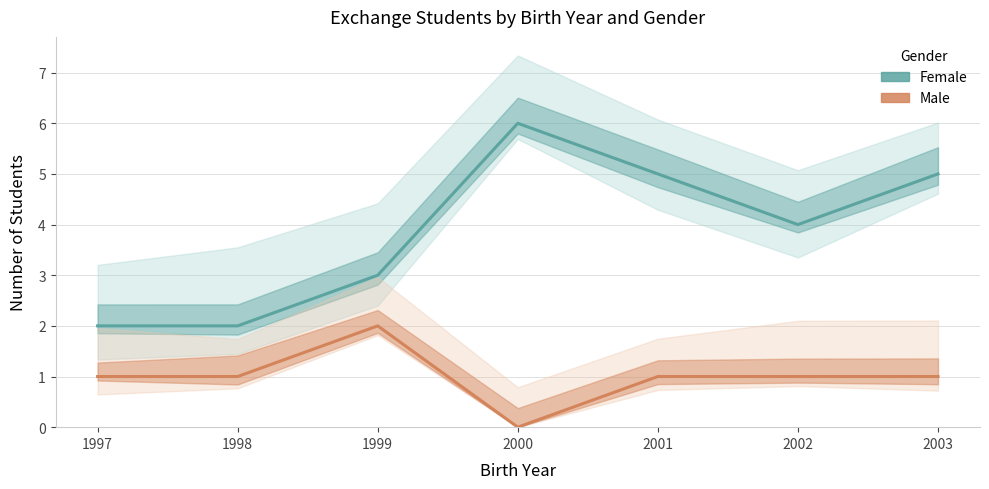

Which series has the largest range (max minus min)?

Female